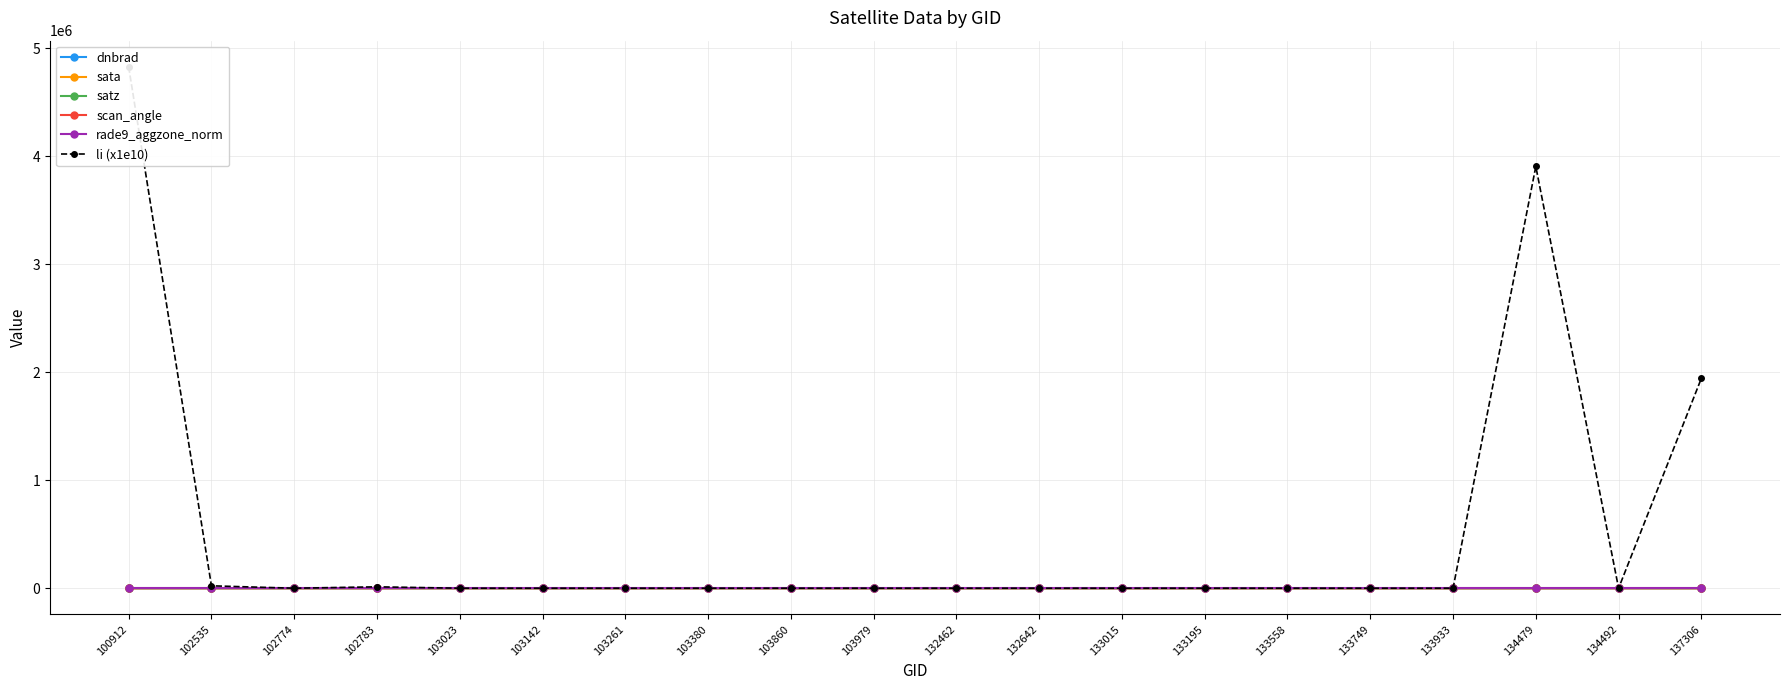

At which category does sata reach its first local valley?

102783